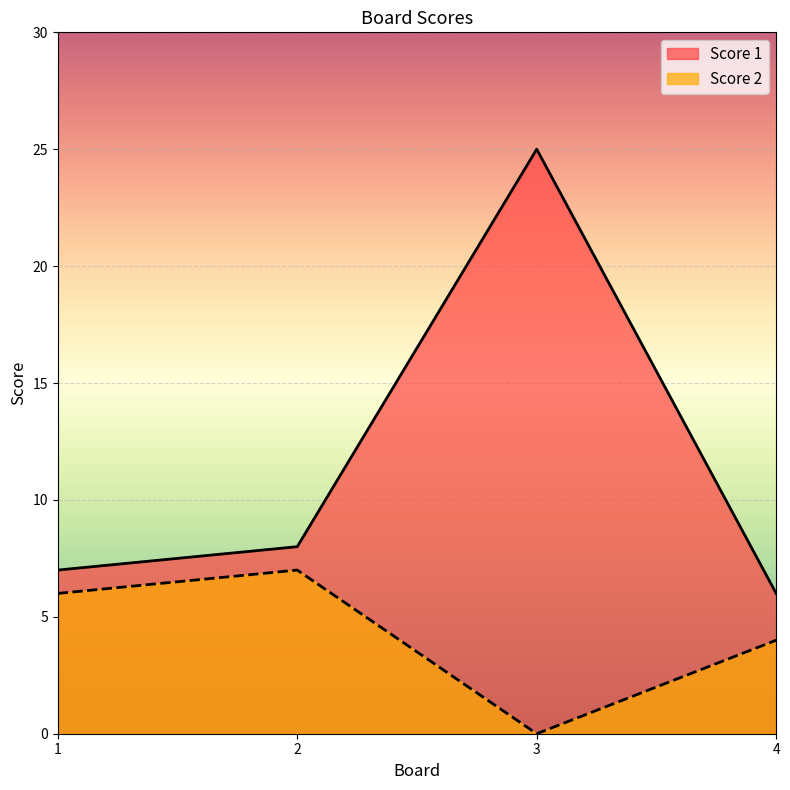

At which label does Score 1 reach its minimum?

4